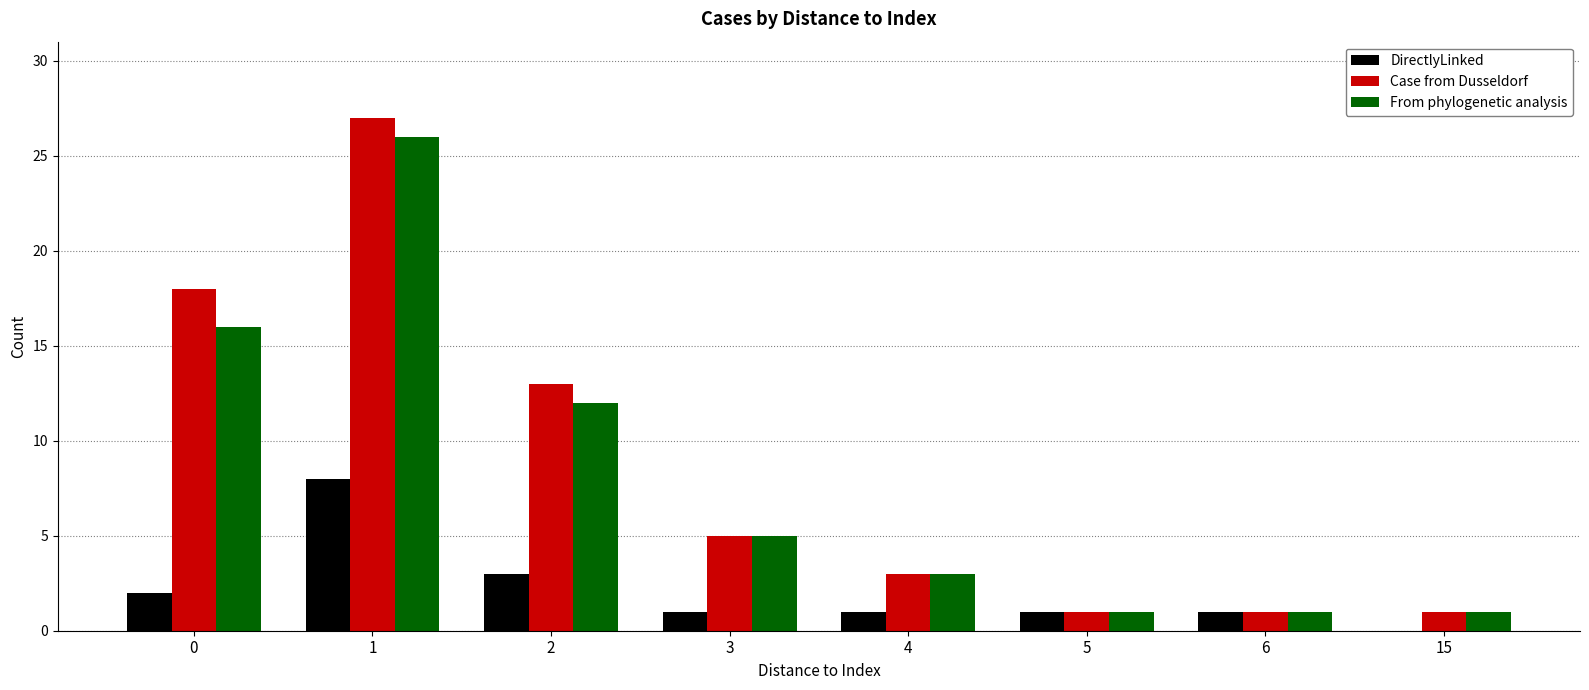

Between 1 and 15, which series saw the biggest shift?

Case from Dusseldorf